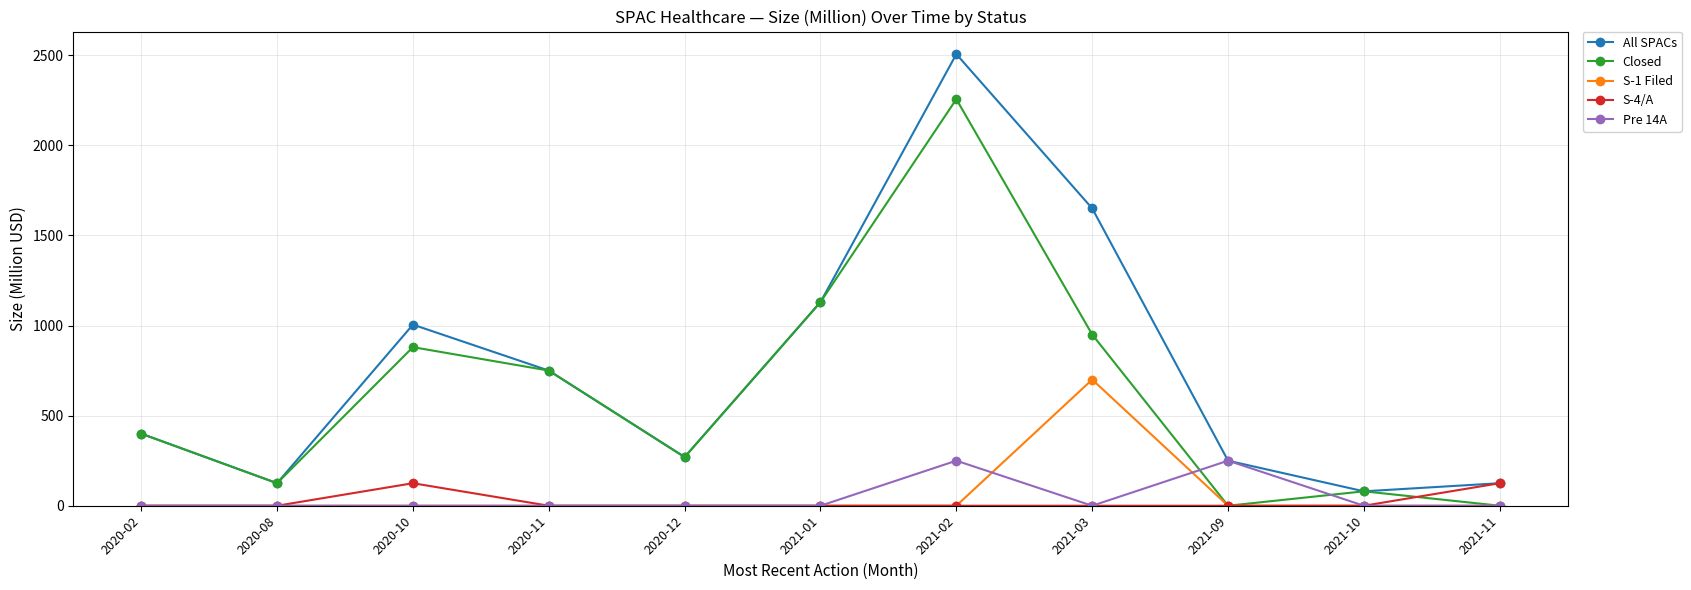

The All SPACs series shows 400 at 2020-02. True or false?

True